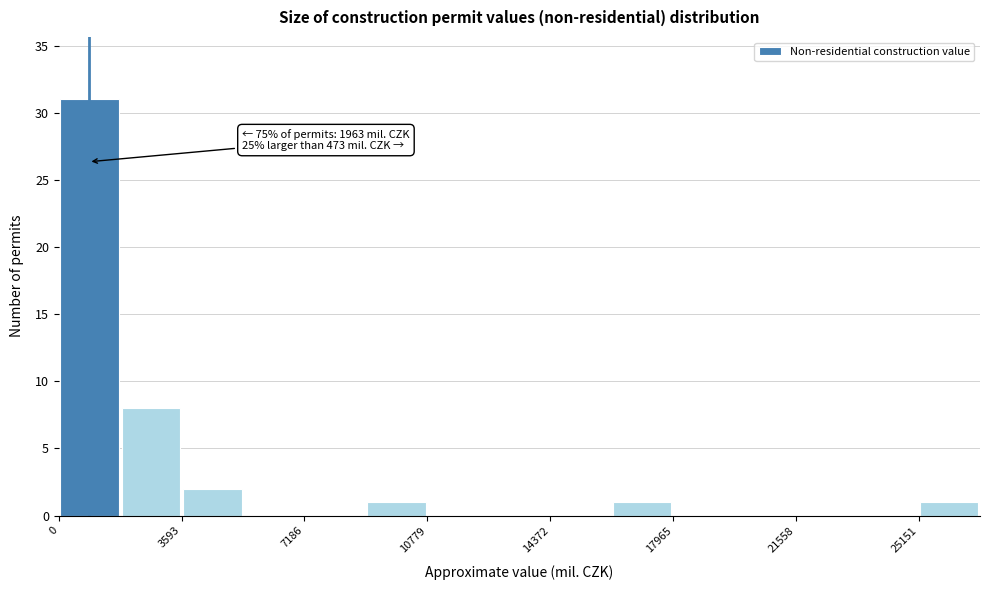

Read against the x-axis, roughly where is the centre of the tallest bar?

1000